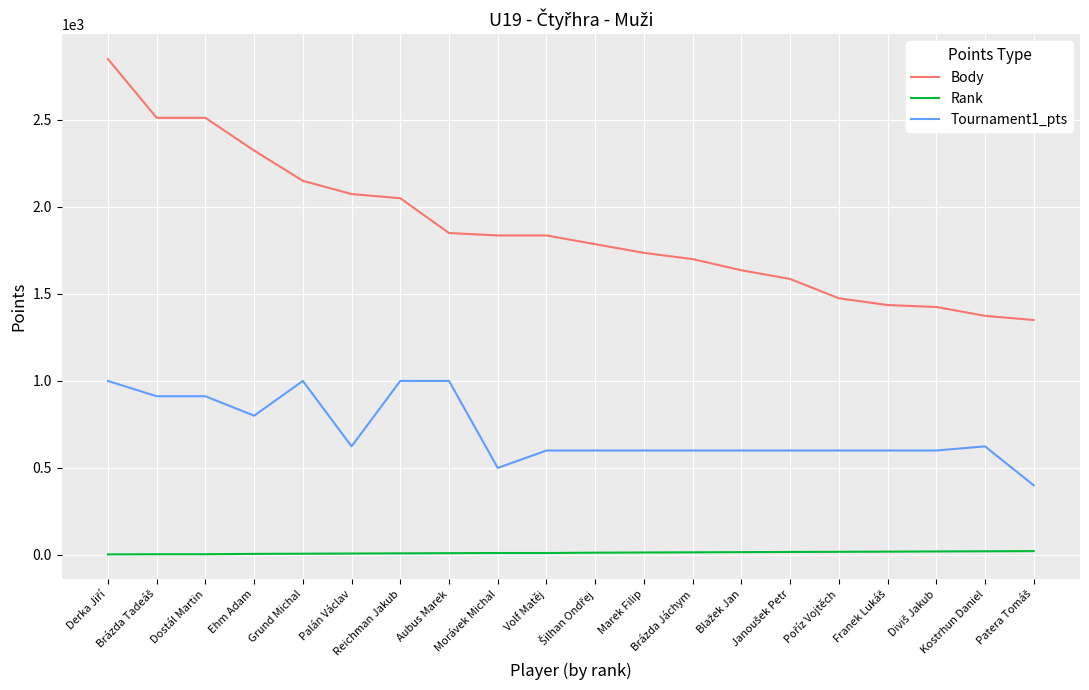

True or false: Tournament1_pts and Body cross at least once.

False